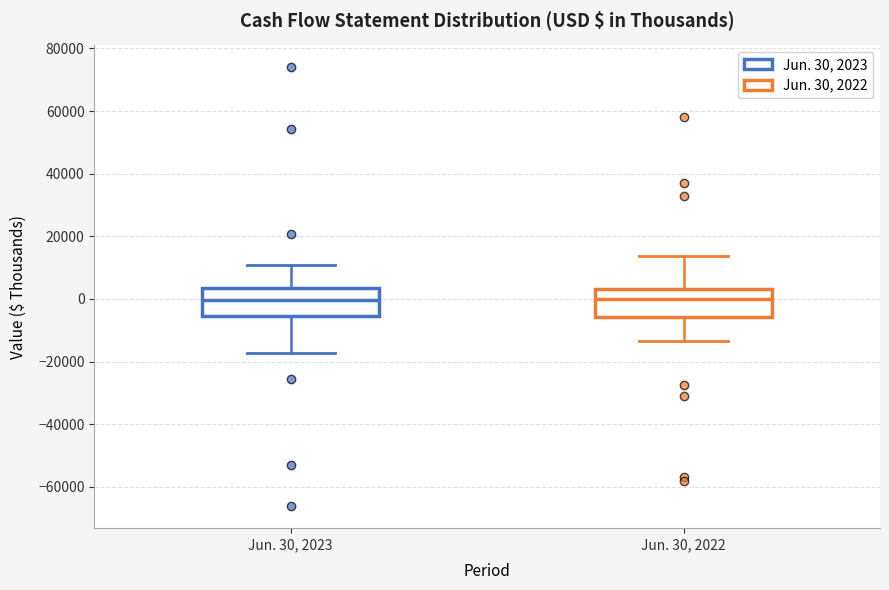

Reading left to right, read every box against the y-axis: the position of its median line, the range the box covers, and the ends of its whiskers. The values are not printed on the chart, so give them approximately, as read against the axis.

Jun. 30, 2023: median 0, box -6000 to 4000, whiskers -18000 to 10000
Jun. 30, 2022: median 0, box -6000 to 4000, whiskers -14000 to 14000